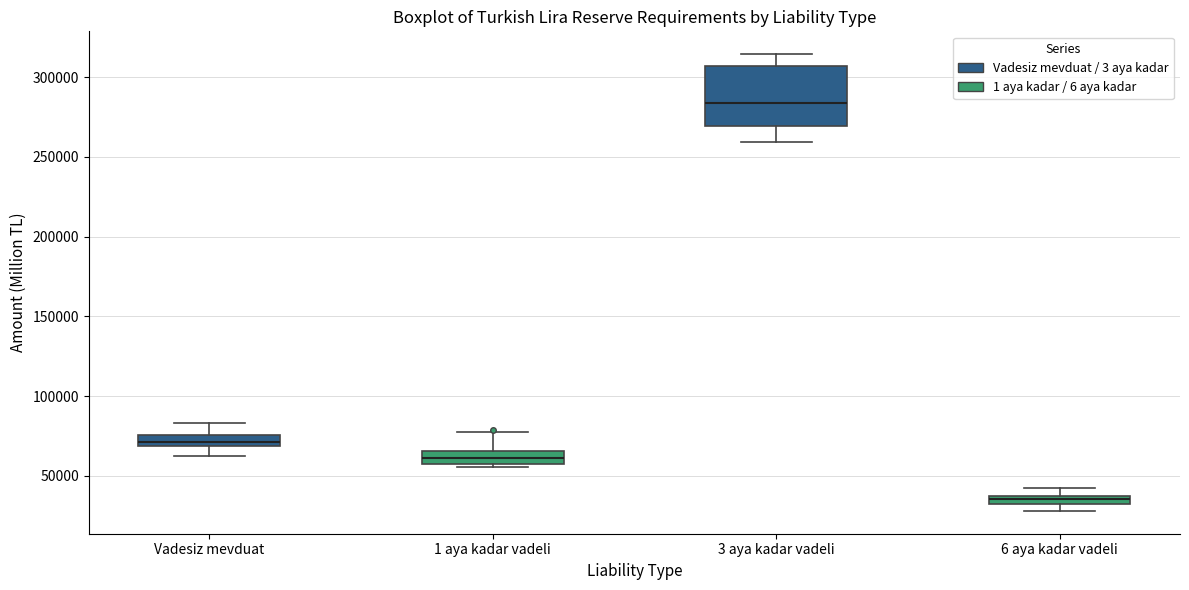

Which box is the tallest, from its lower edge to its upper edge?

3 aya kadar vadeli